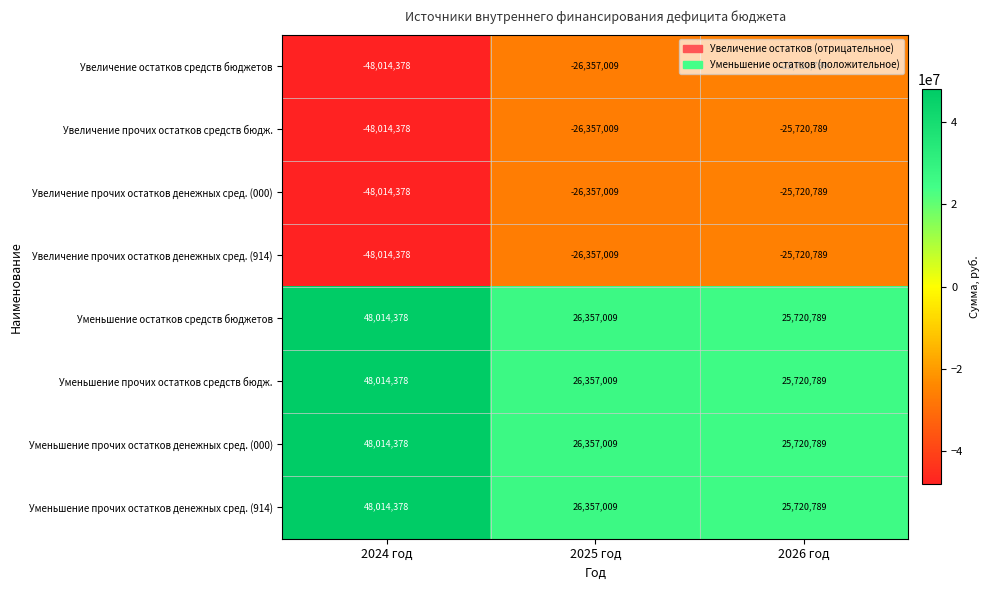

How many series are shown in this chart?

8